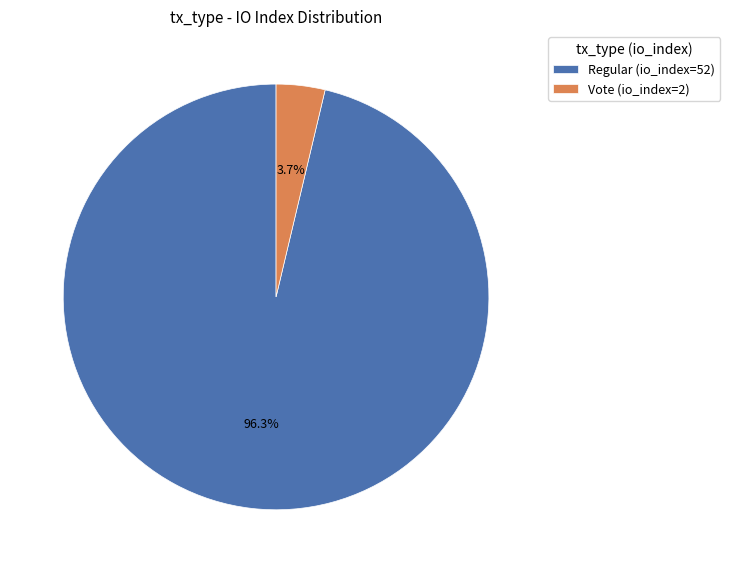

Combined, do Vote (io_index=2) and Regular (io_index=52) account for over 50%?

Yes